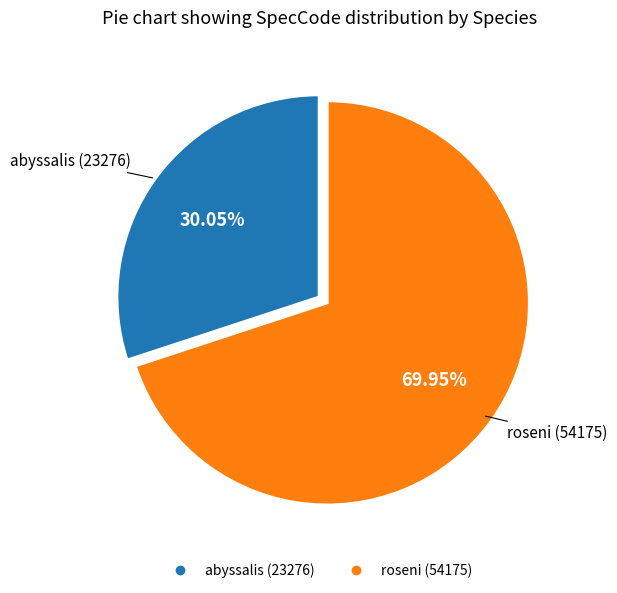

The abyssalis slice represents 44% of the pie. True or false?

False